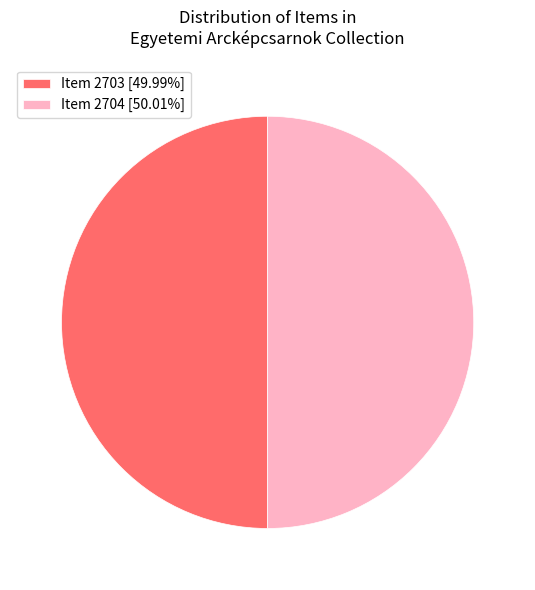

How many slices are in this pie chart?

2